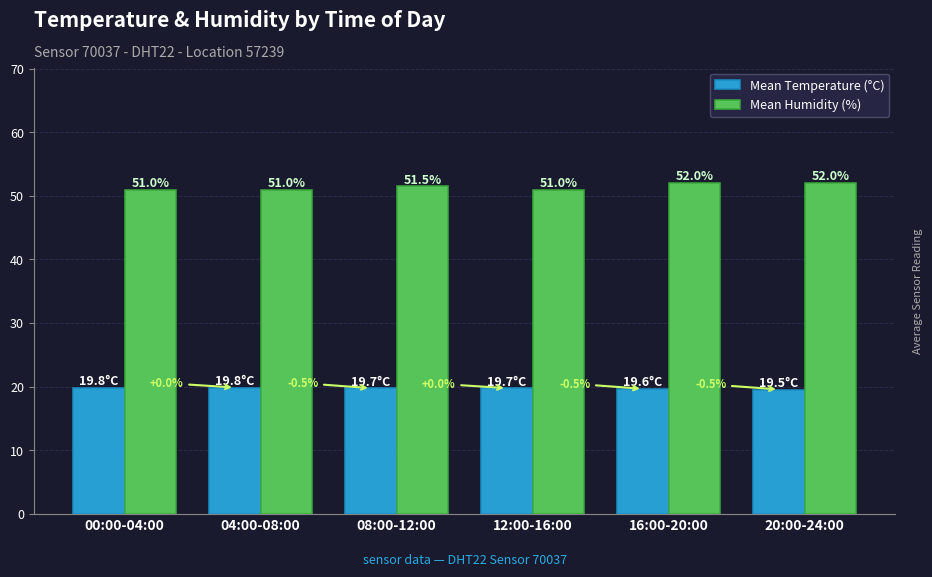

The Mean Temperature (°C) series shows 19.8 at 00:00-04:00. True or false?

True